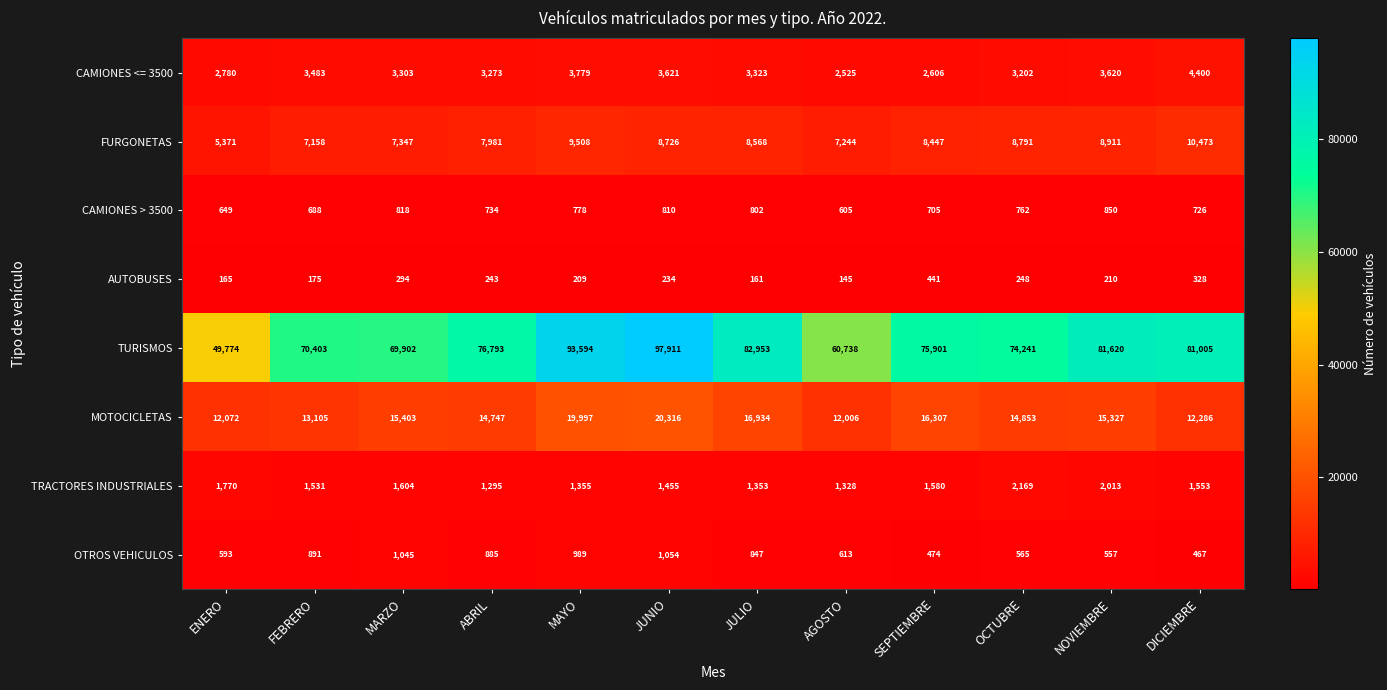

Read the CAMIONES > 3500 value at JULIO.

802